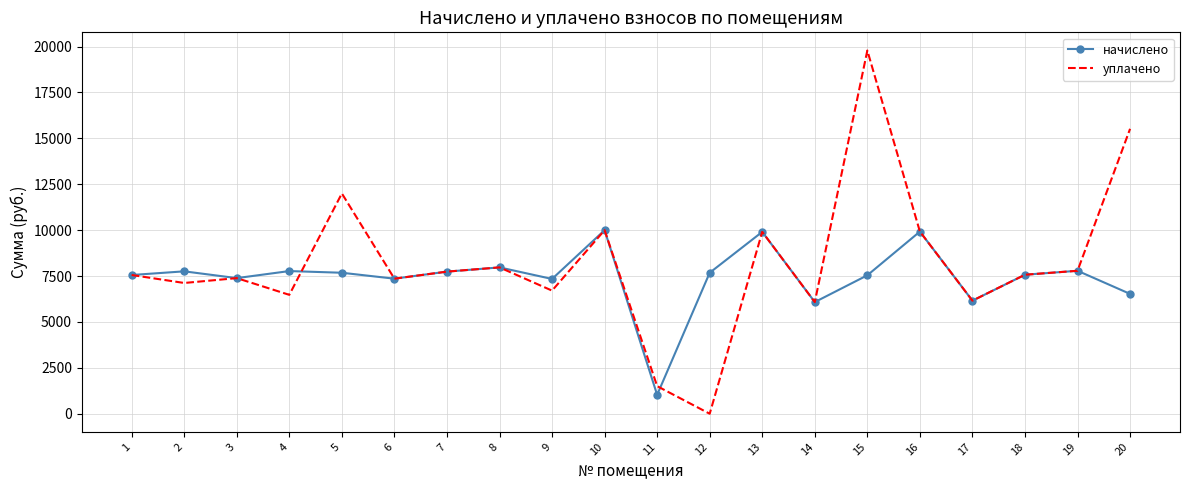

List the series in order of their overall mean, lowest first.

начислено, уплачено